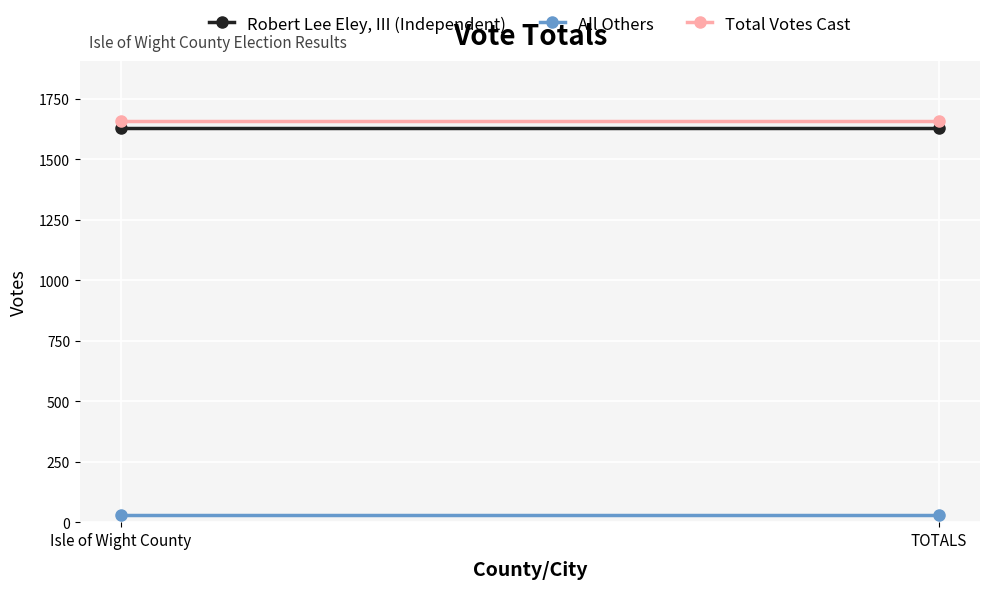

The Total Votes Cast series shows 2674 at TOTALS. True or false?

False